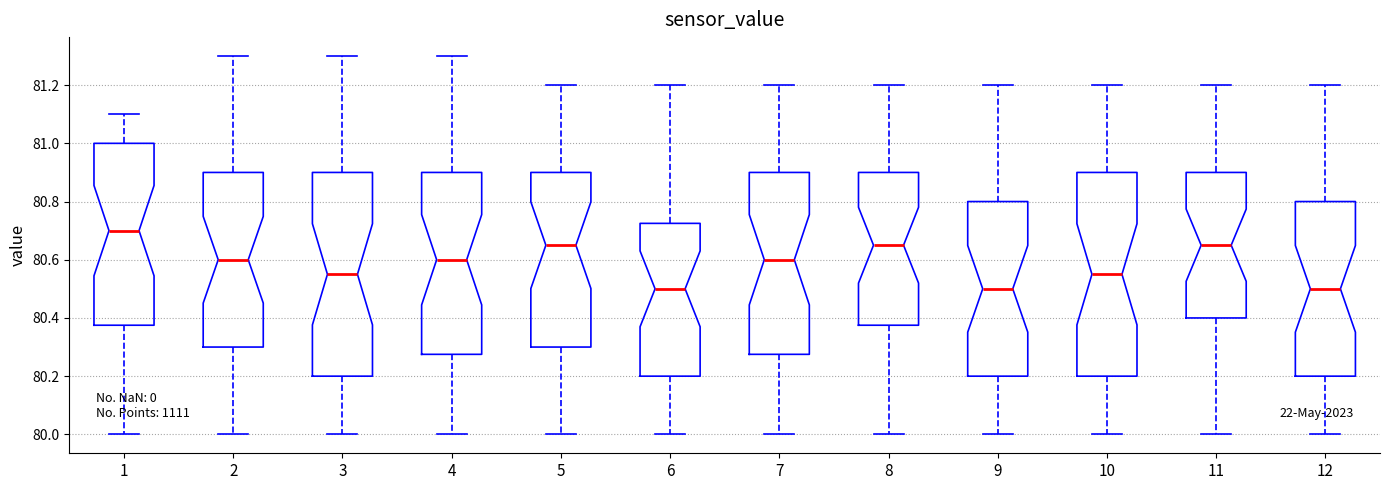

Where is the lower edge of the box at x = 10 on the y-axis? The values are not printed on the chart, so give them approximately, as read against the axis.

80.20